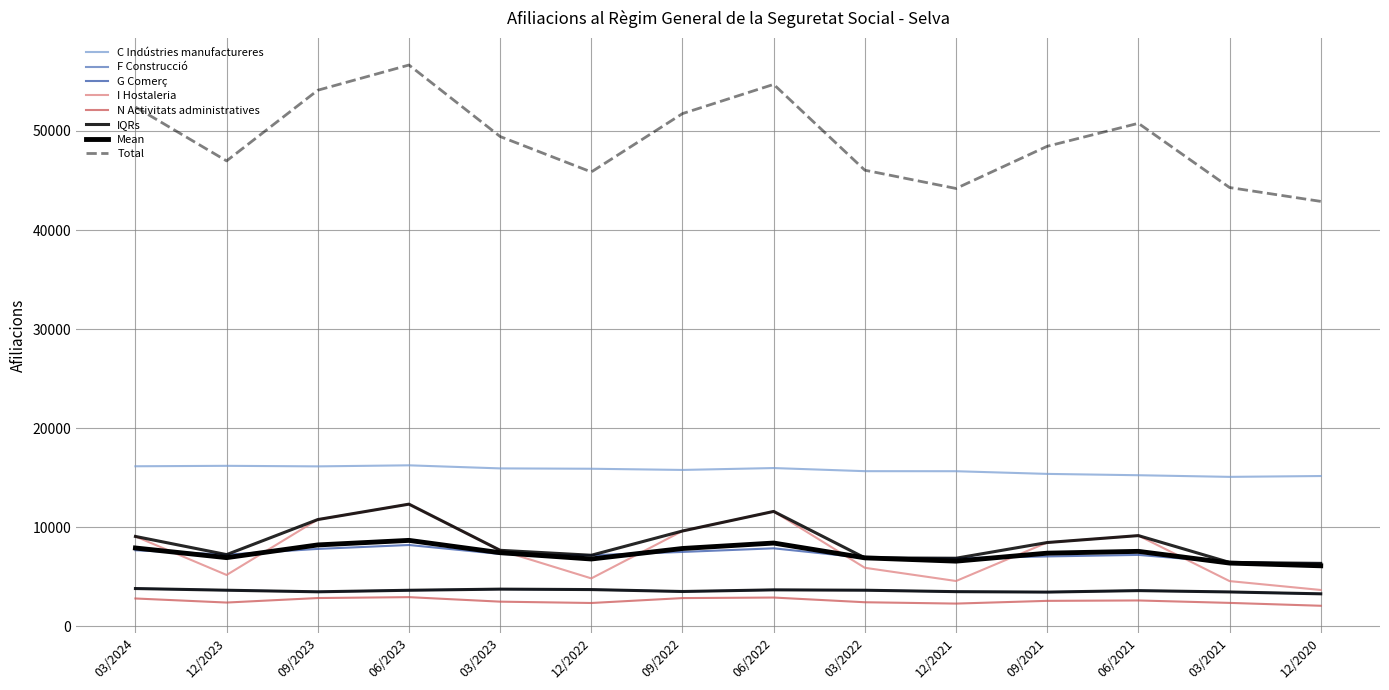

Where does the Total series first go above 49440?

03/2024